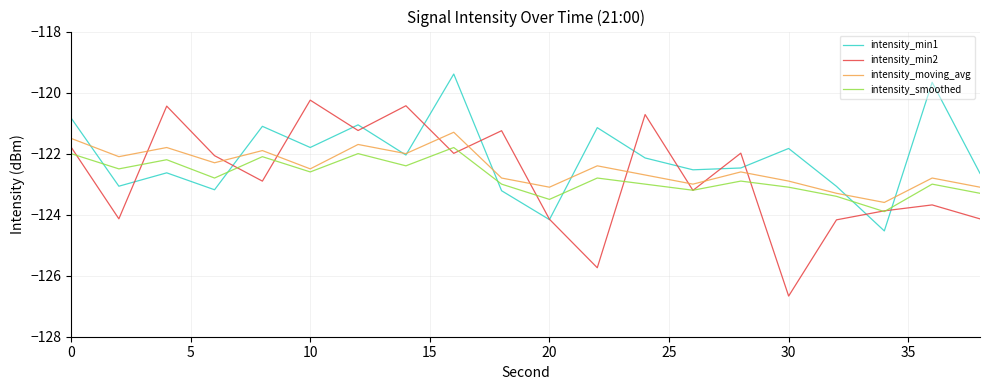

Which series has the largest range (max minus min)?

intensity_min2